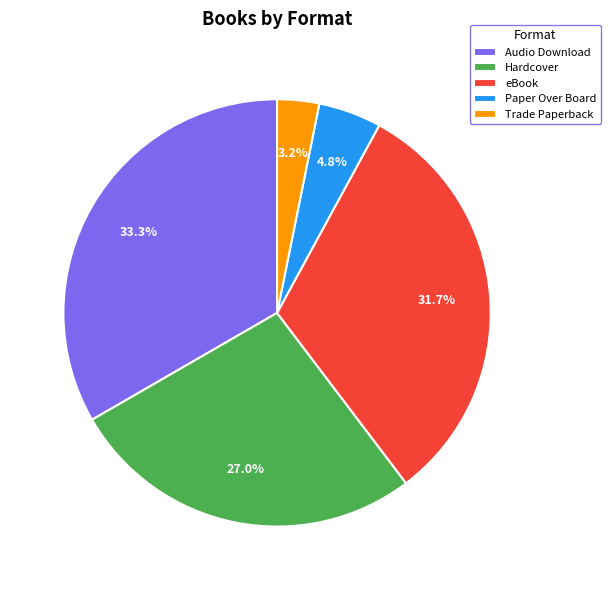

The eBook slice represents 23% of the pie. True or false?

False